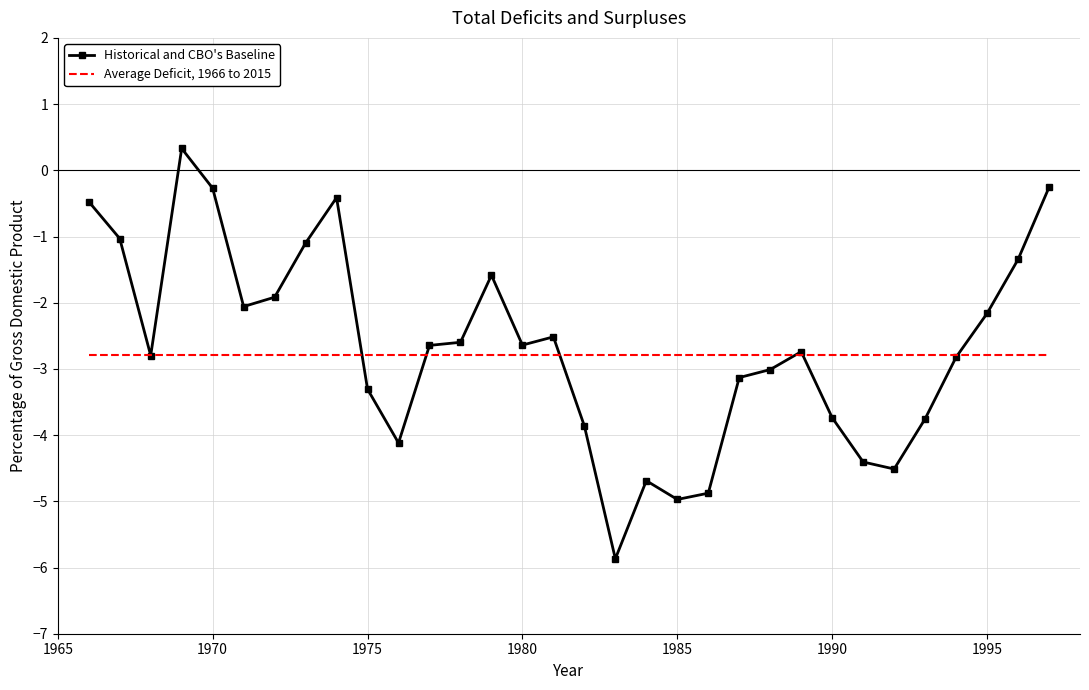

List the series in order of their peak value, lowest first.

Average Deficit, 1966 to 2015, Historical and CBO's Baseline